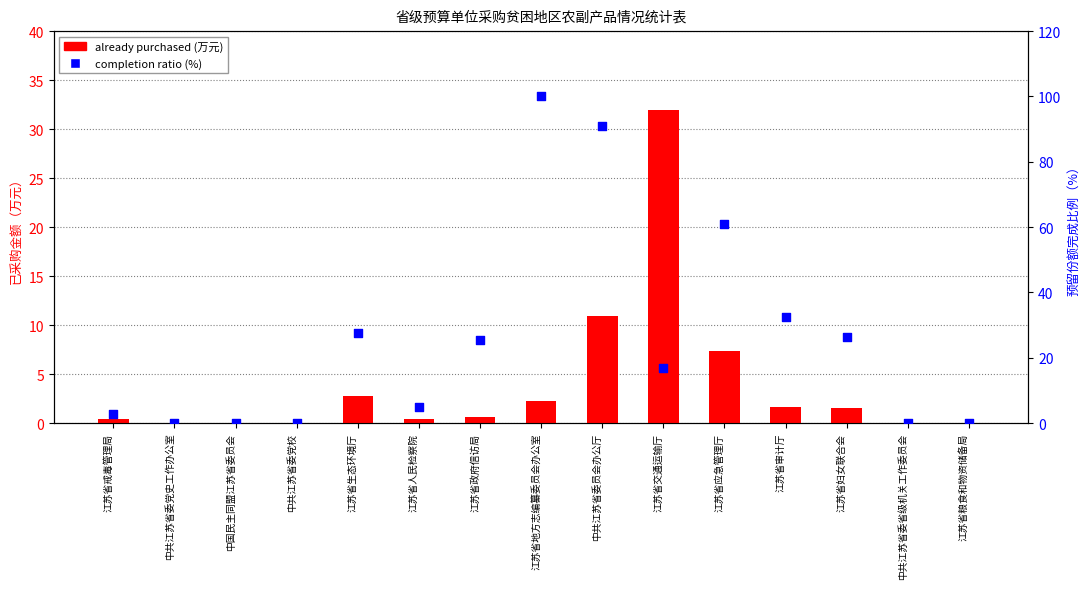

Is the value of already purchased (万元) at 江苏省粮食和物资储备局 greater than the value of completion ratio (%) at 江苏省生态环境厅?

No